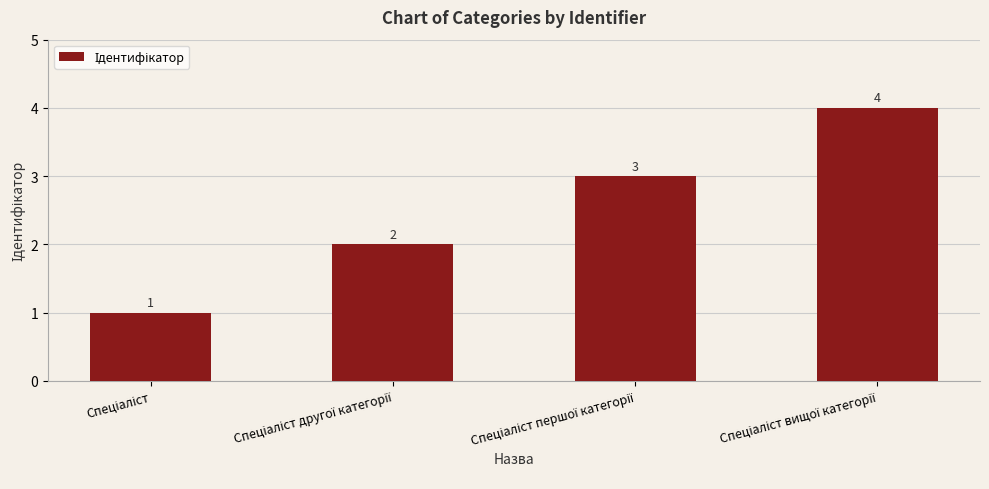

What is the value of the 2nd bar from the left?

2